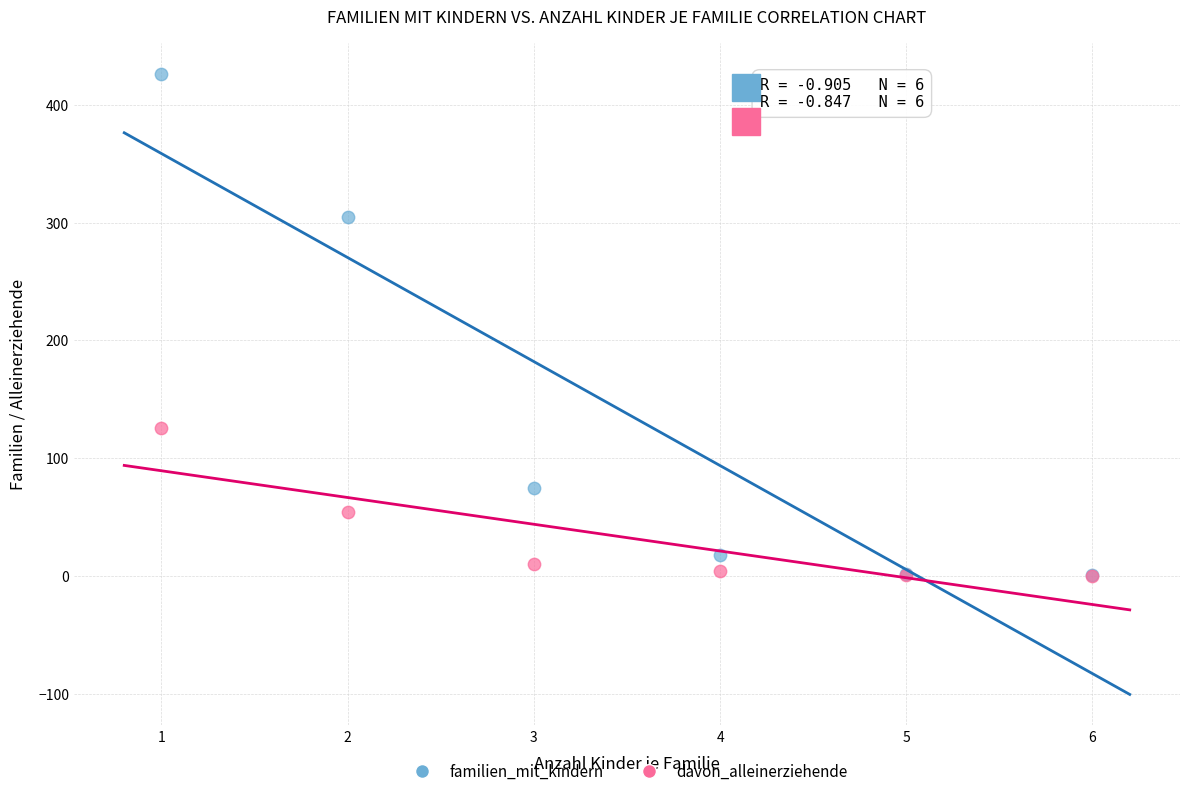

What are all the series names shown in the legend?

familien_mit_kindern, davon_alleinerziehende